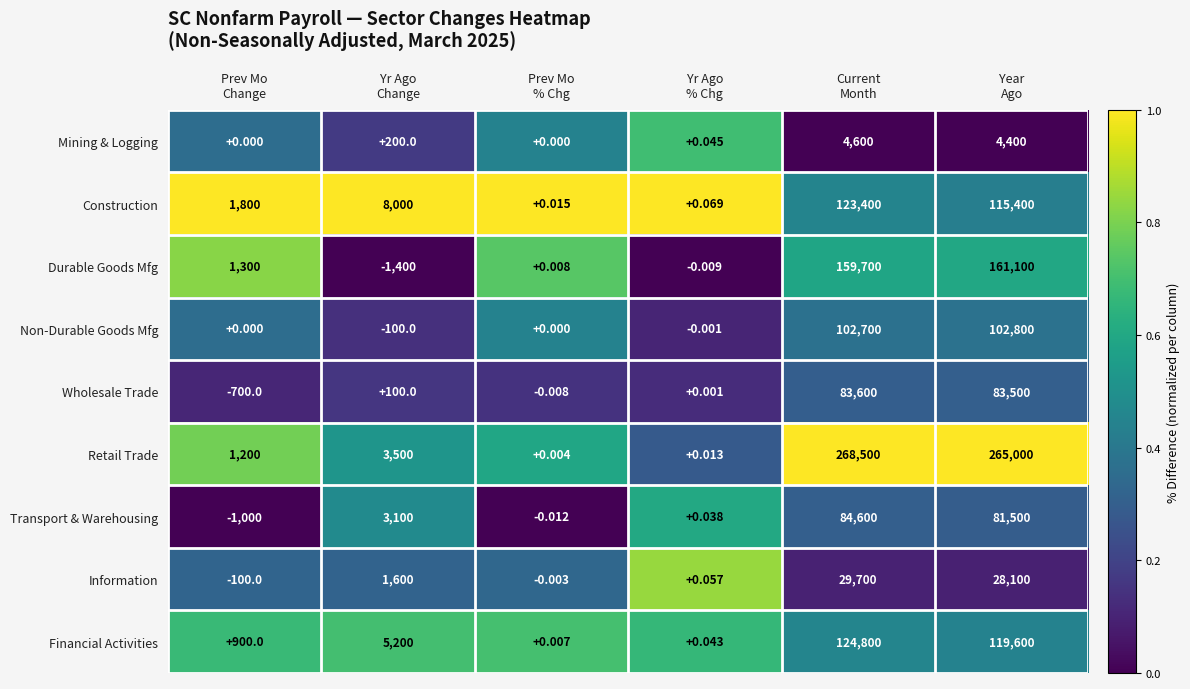

Which series has the largest total across all categories?

Retail Trade